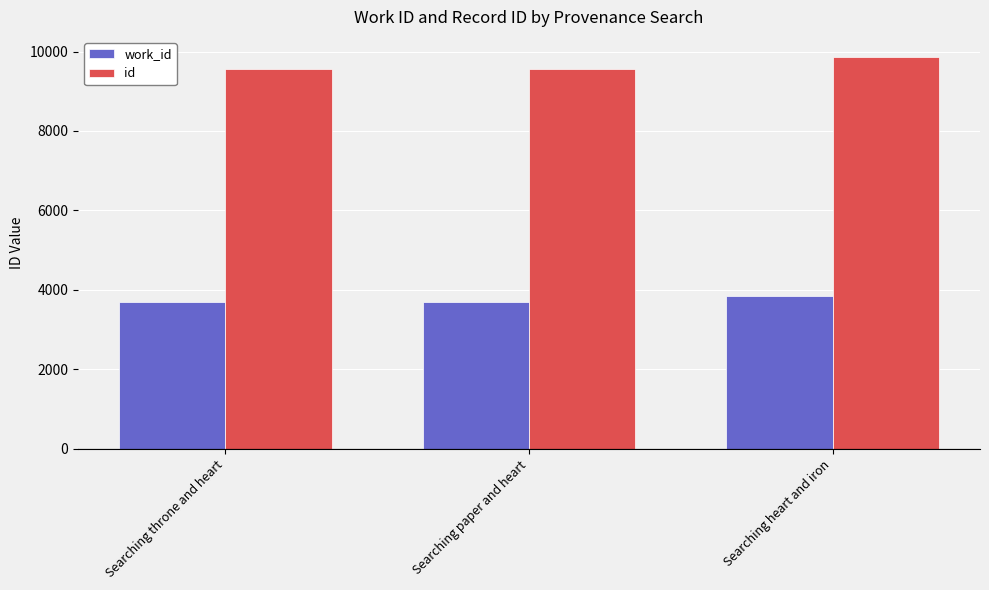

What position from the left is Searching throne and heart?

1